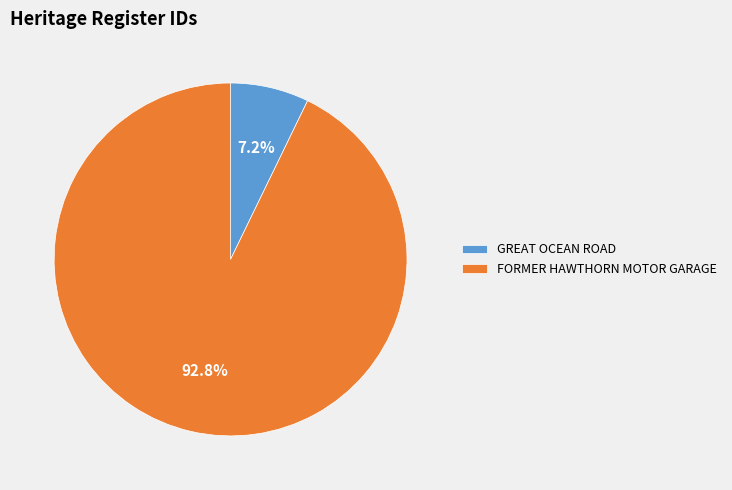

True or false: GREAT OCEAN ROAD accounts for 19% of the total.

False